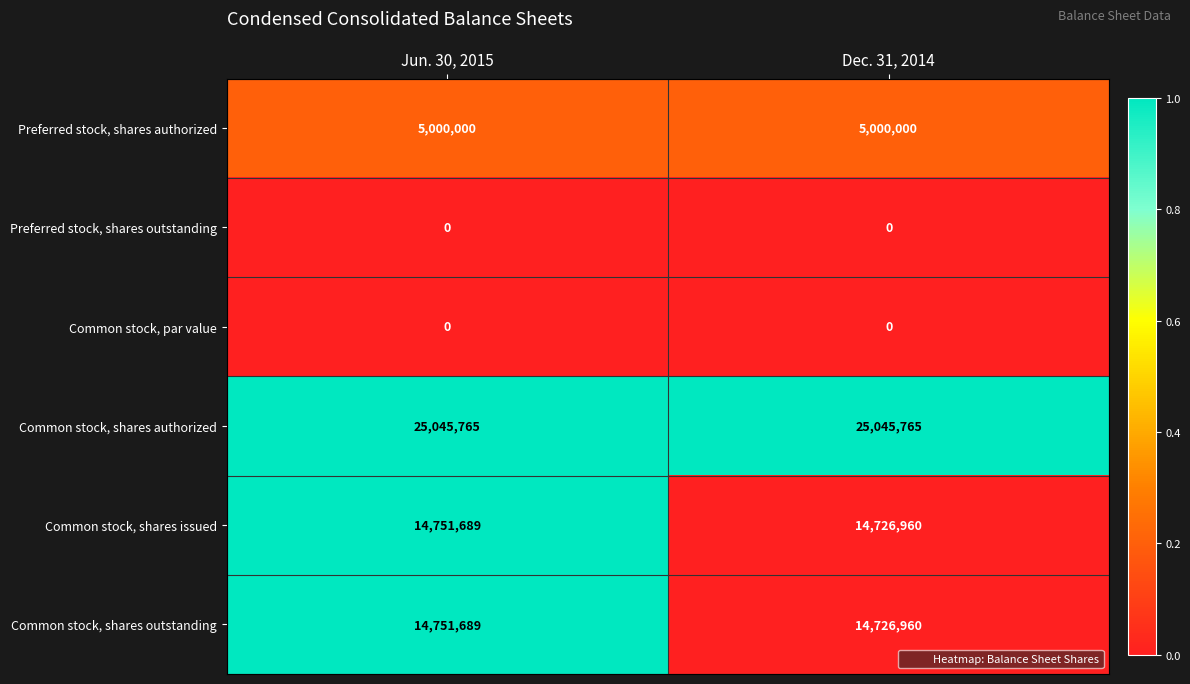

What is the total value across all series at Jun. 30, 2015?

59549143